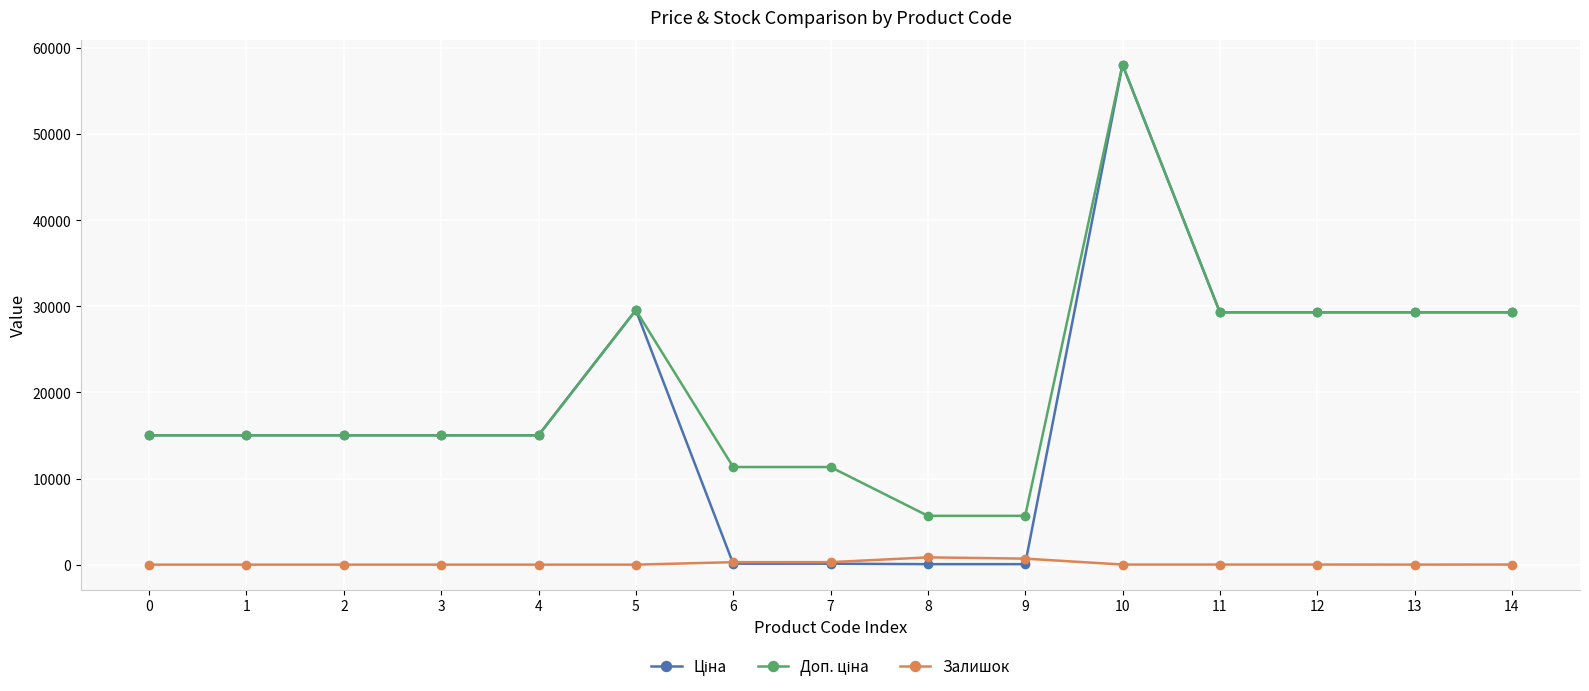

What is the spread (max minus min) of values at 2?

15019.2